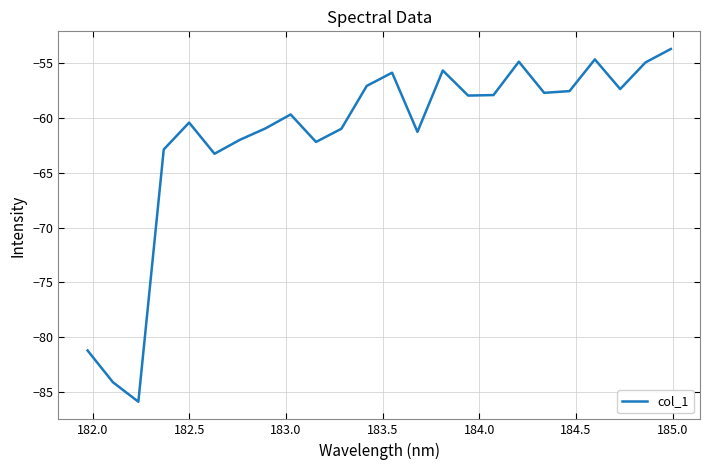

What is the maximum value shown in the chart?

-53.7